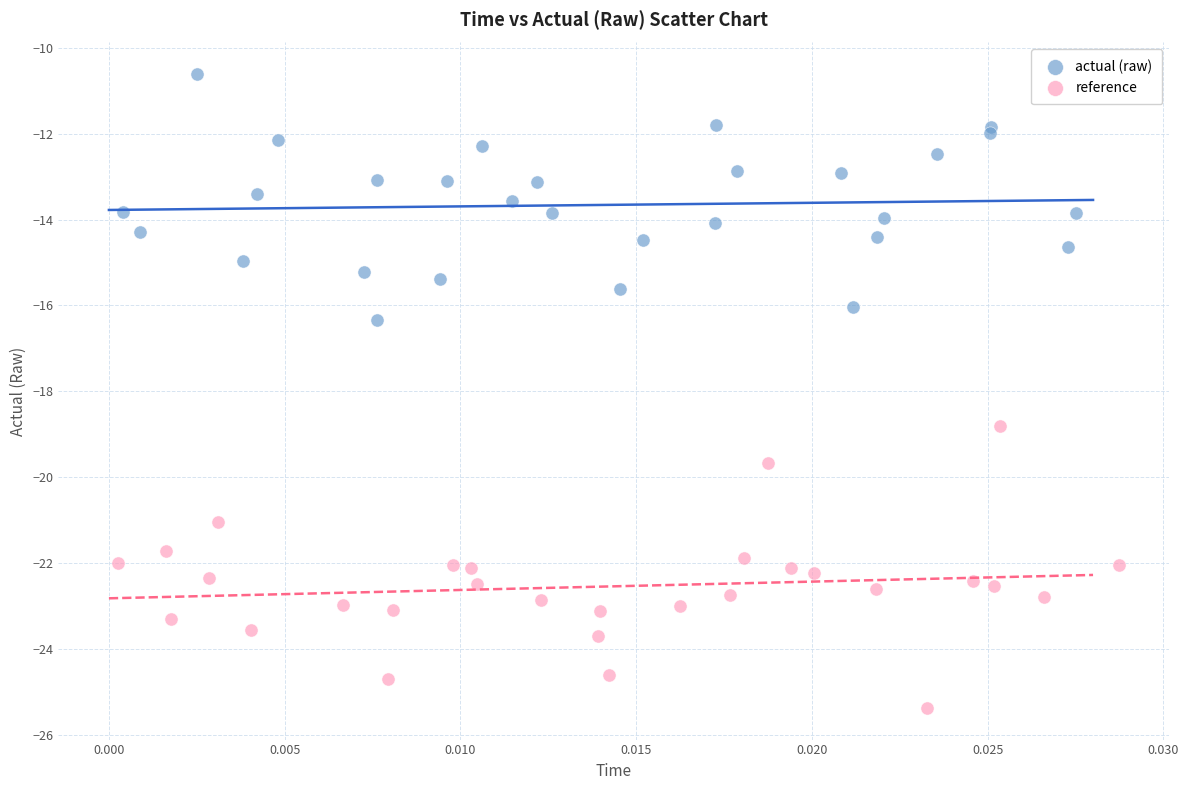

Which series has the widest spread of Y values?

reference